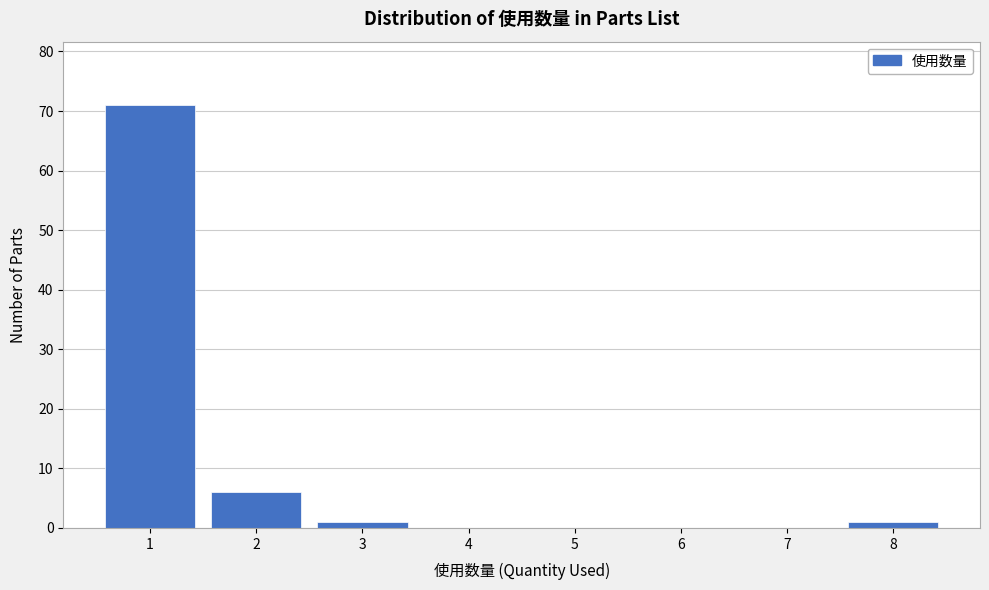

Which range on the x-axis has the tallest bar?

0.5 to 1.5